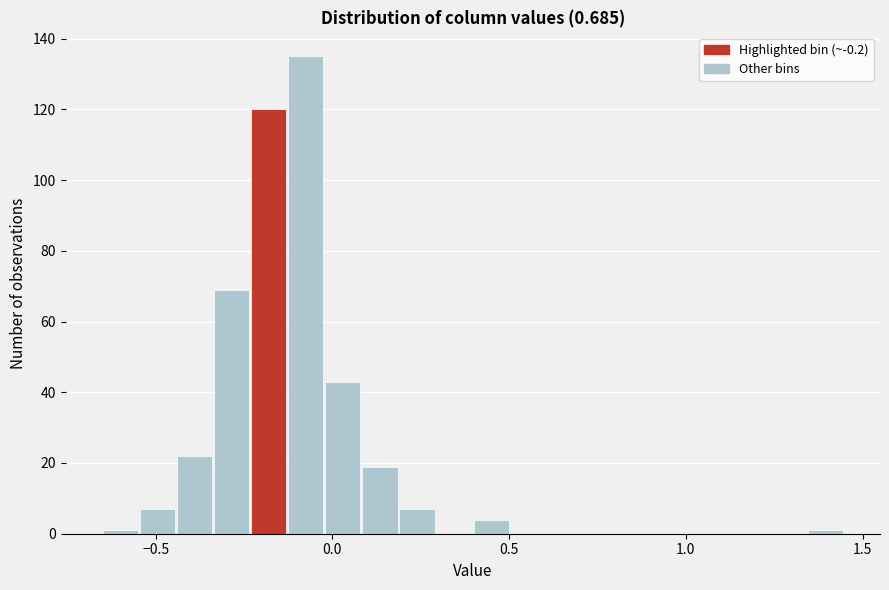

Read against the x-axis, roughly where is the centre of the tallest bar?

-0.10